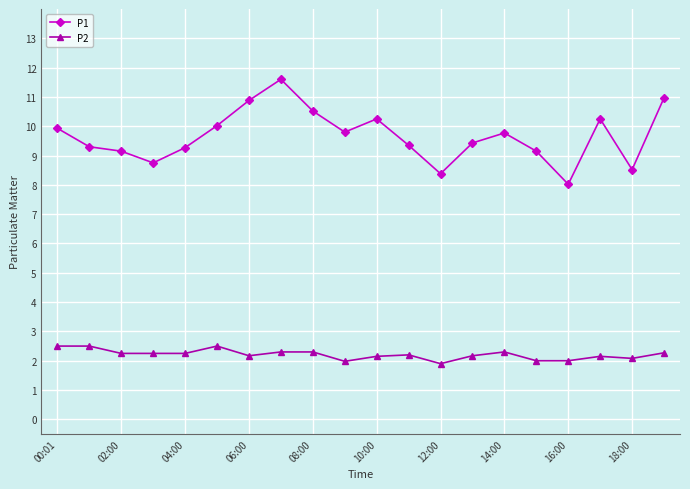

Does the chart have visible grid lines?

Yes